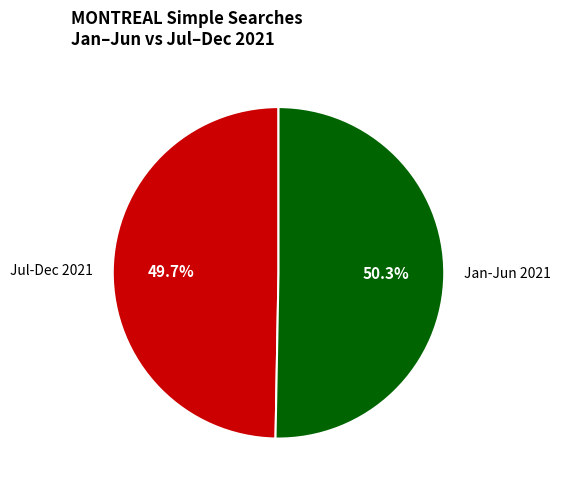

Rank the categories by value from highest to lowest.

Jan-Jun 2021, Jul-Dec 2021